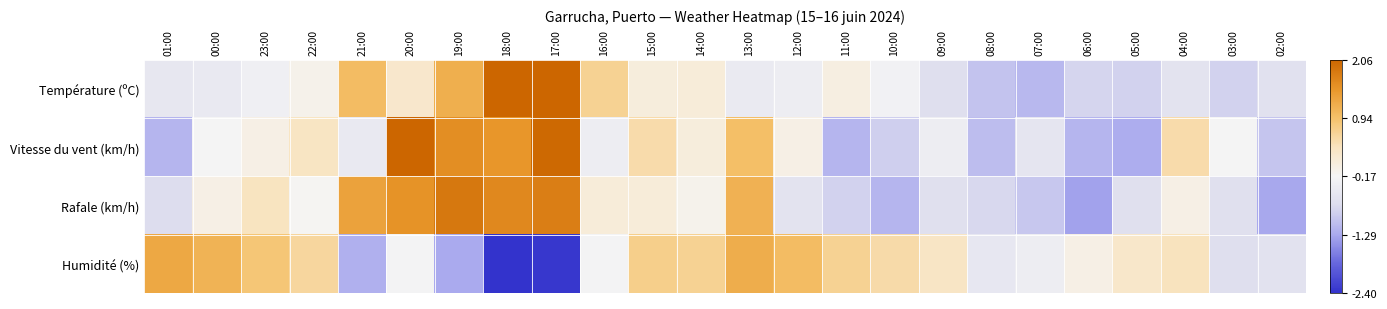

At 14:00, list the series in order from smallest to largest.

Rafale (km/h), Vitesse du vent (km/h), Température (ºC), Humidité (%)